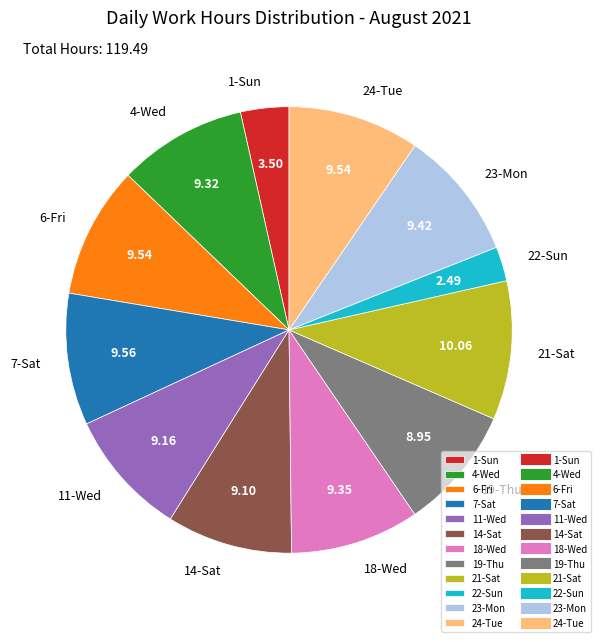

Which has a higher value, 14-Sat or 22-Sun?

14-Sat